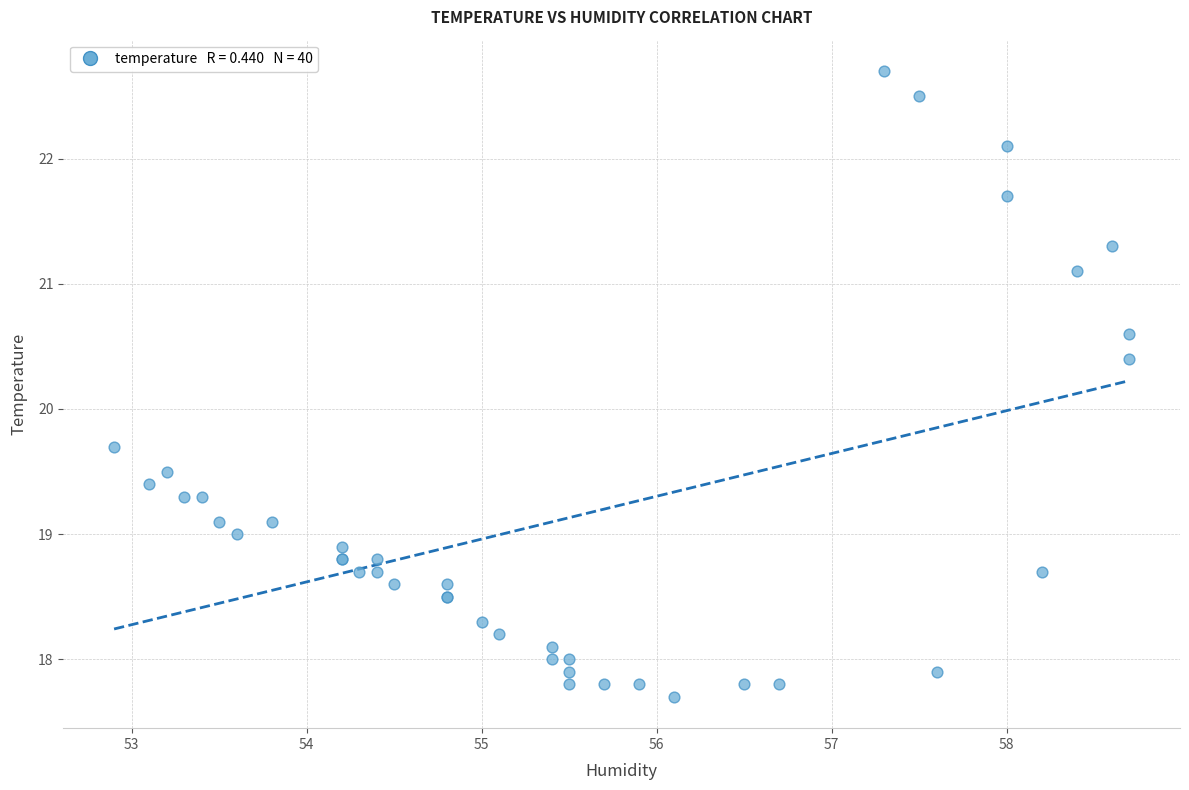

What Y value in the scatter plot is closest to 20?

19.7